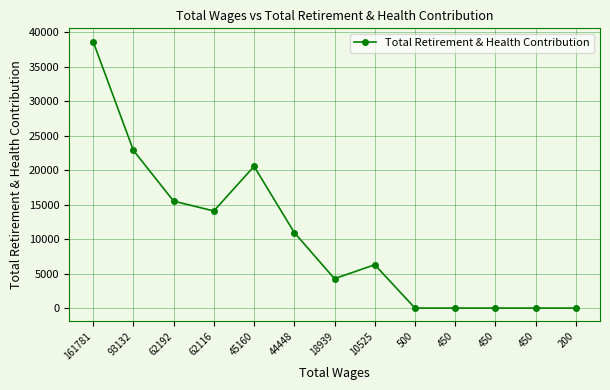

How many lines are shown in the chart?

1